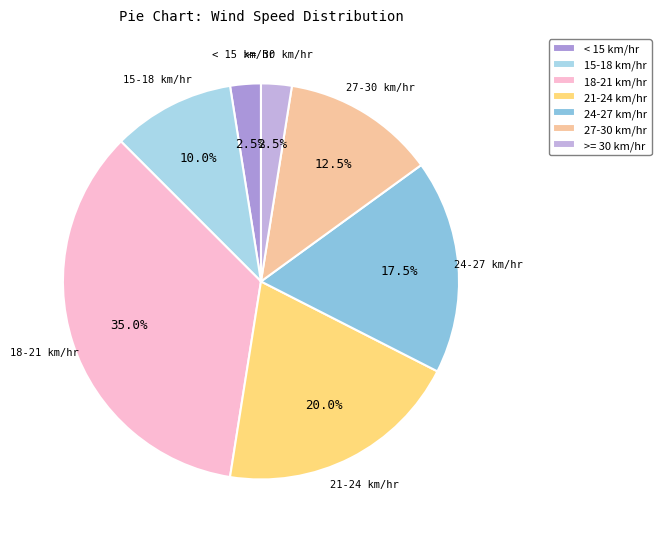

What portion of the pie excludes 18-21 km/hr?

65.0%